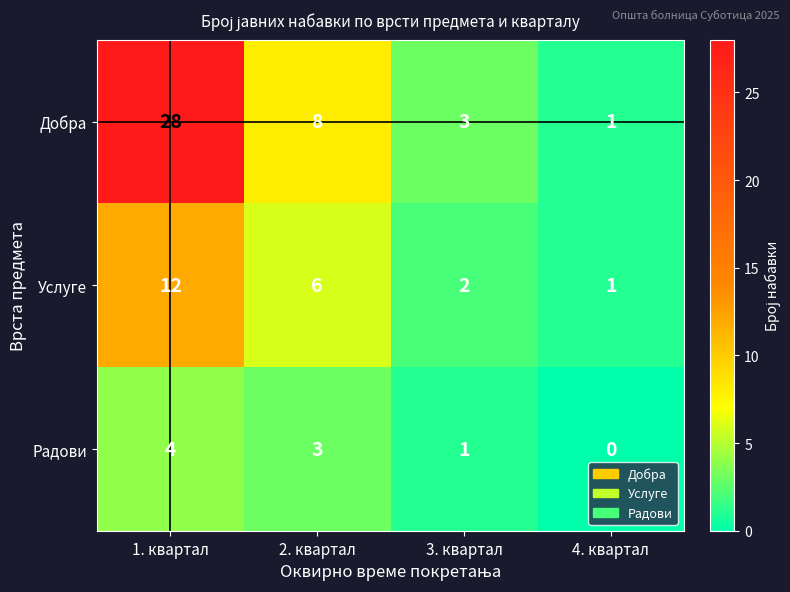

At which category does the chart reach its peak across all series?

1. квартал